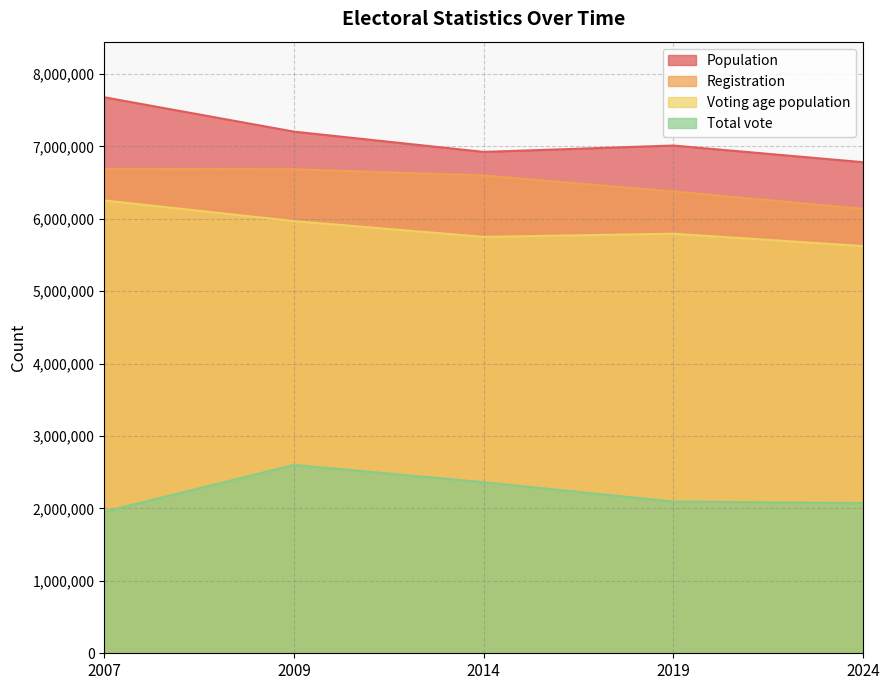

What is the sum of the Total vote values at 2014 and 2007?

4317432